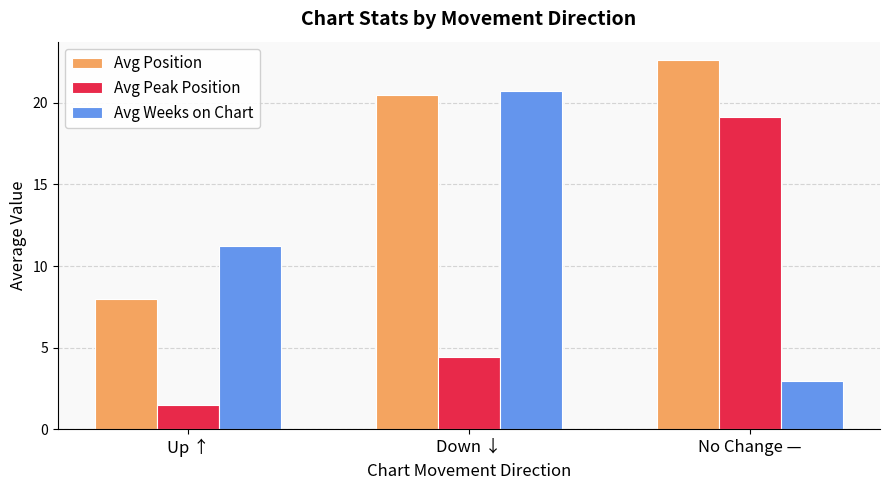

At which label does Avg Weeks on Chart reach its peak?

Down ↓